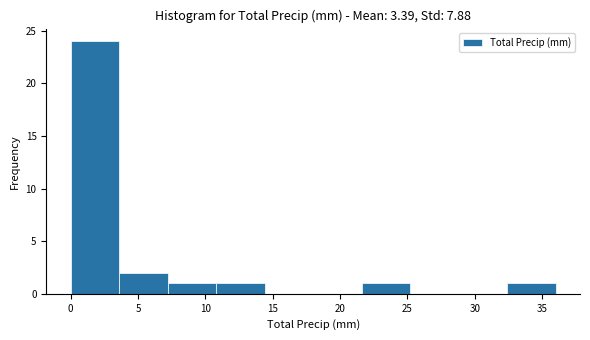

How tall is the bar that spans 10.8 to 14.4 on the x-axis? Neither the bar edges nor the heights are printed on the chart, so give them approximately, as read against the axes.

1